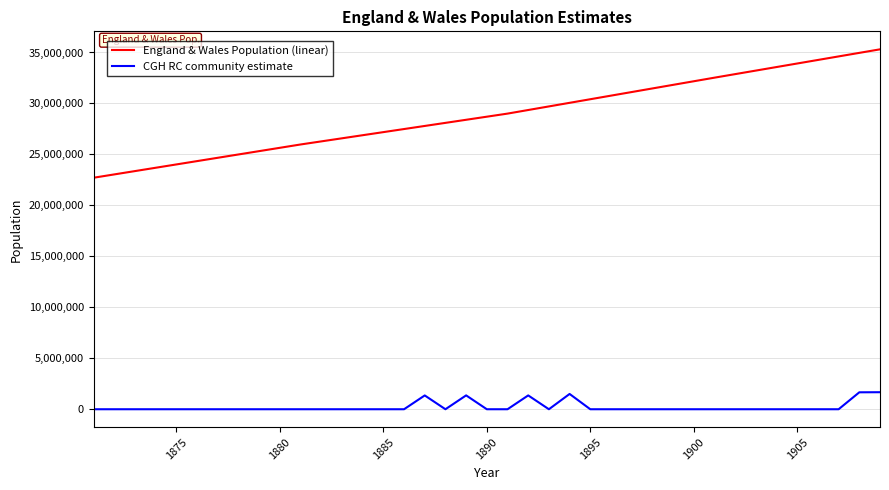

Which series has the largest total across all categories?

England & Wales Population (linear)